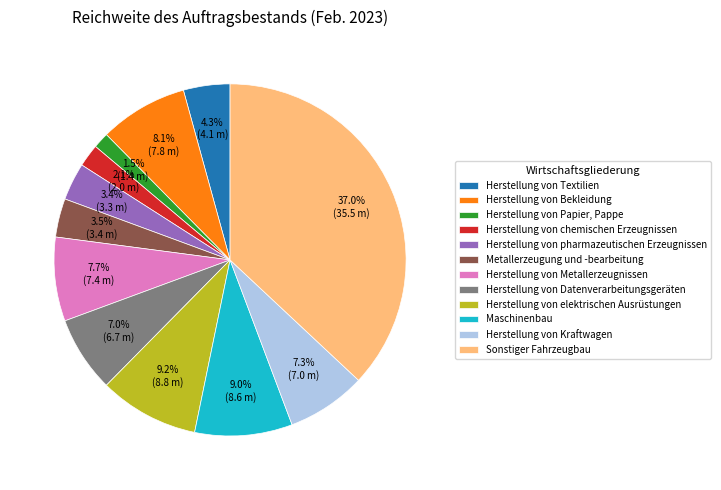

Is it true that Herstellung von Papier, Pappe is 11% of the pie?

False